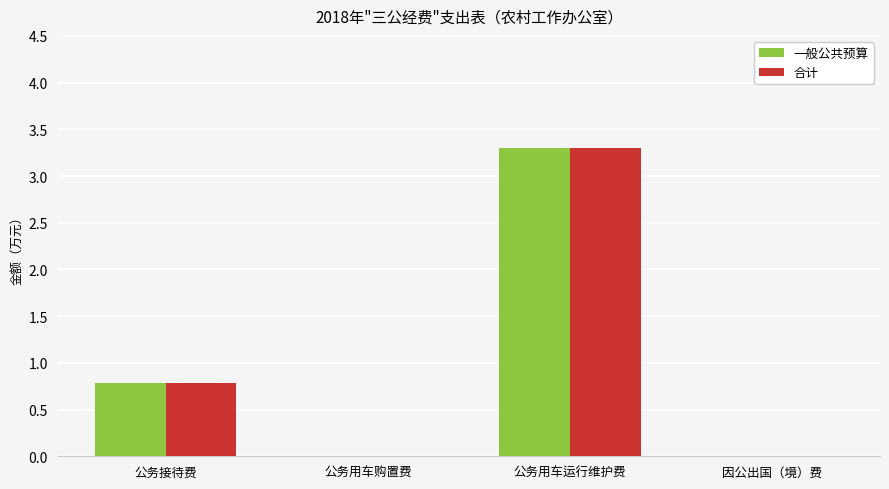

At which category is the sum across all series the highest?

公务用车运行维护费